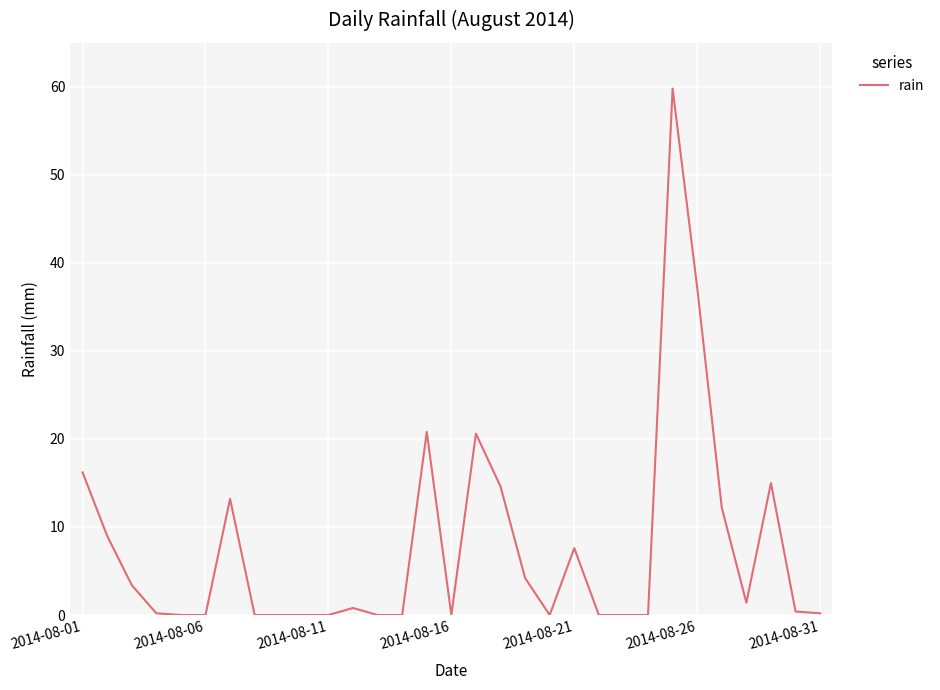

What is the maximum value shown in the chart?

59.8